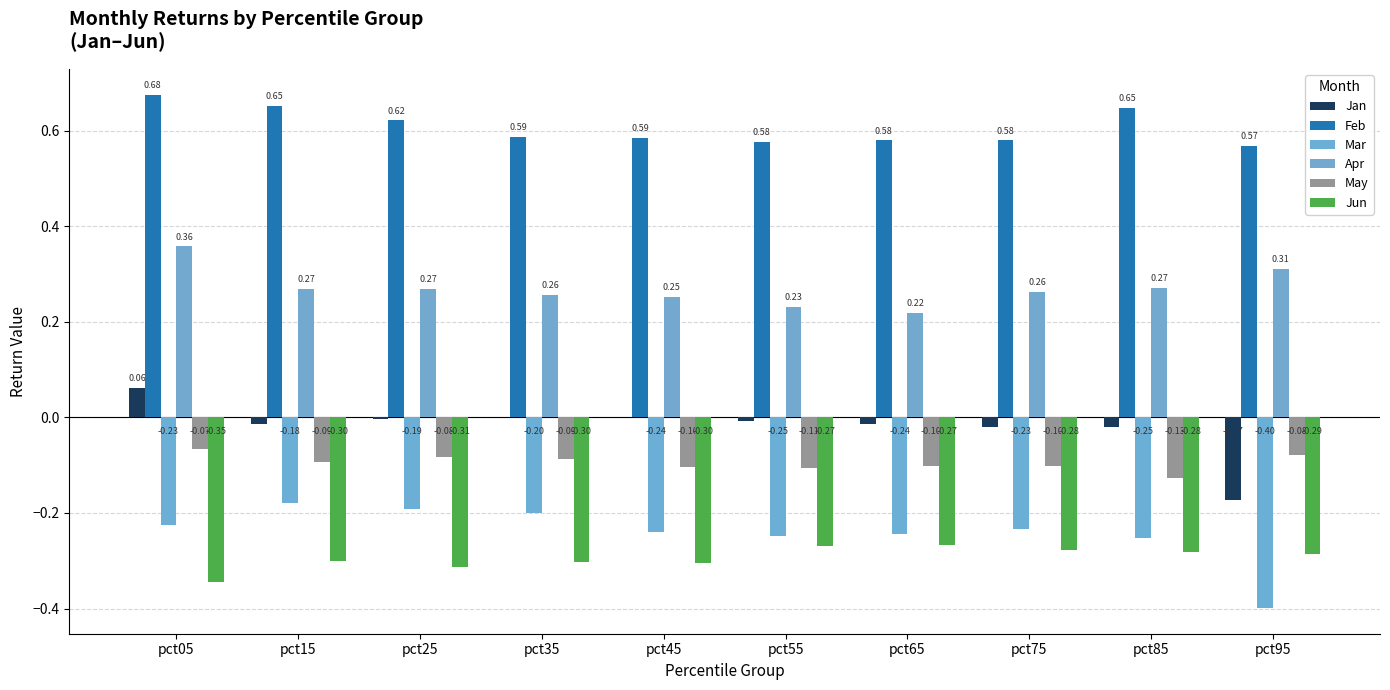

Is it true that Mar equals -0.2 at pct65?

True